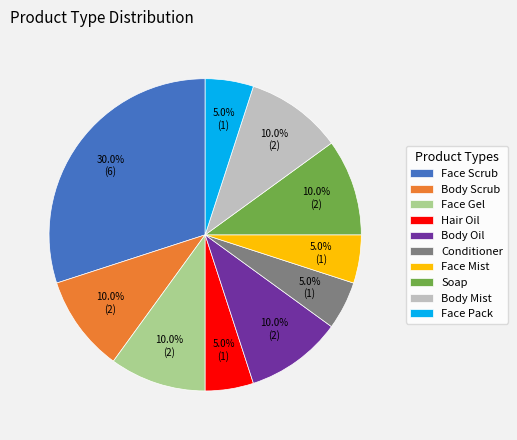

Is there any slice that represents more than half of the pie?

No